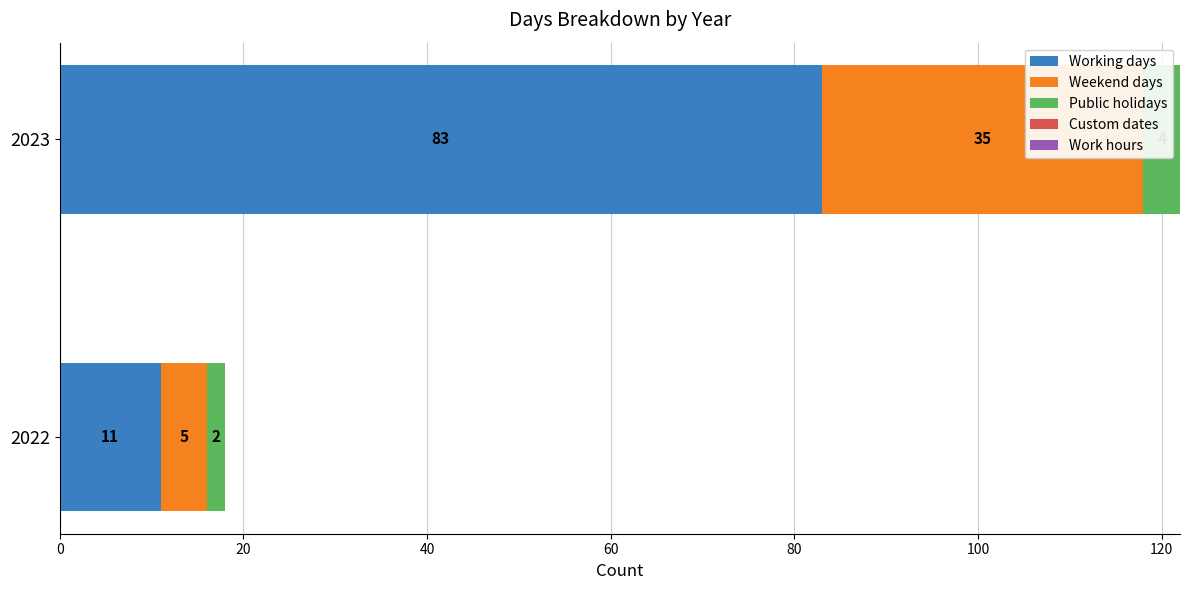

Is it true that Weekend days equals 35.0 at 2023?

True